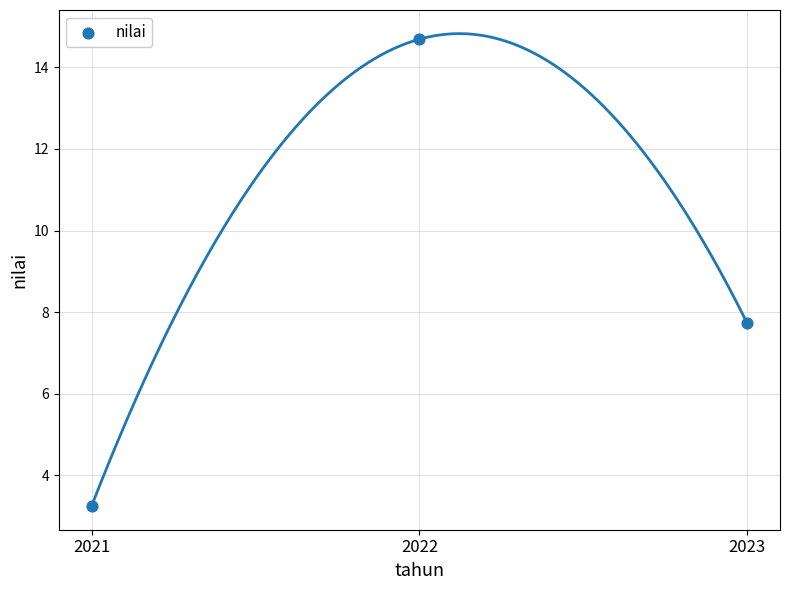

What is the average Y value?

8.6